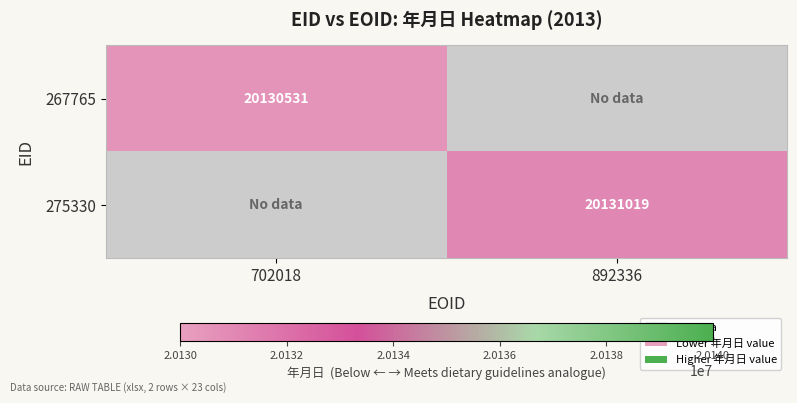

The value of 275330 at 892336 is 20131019. True or false?

True